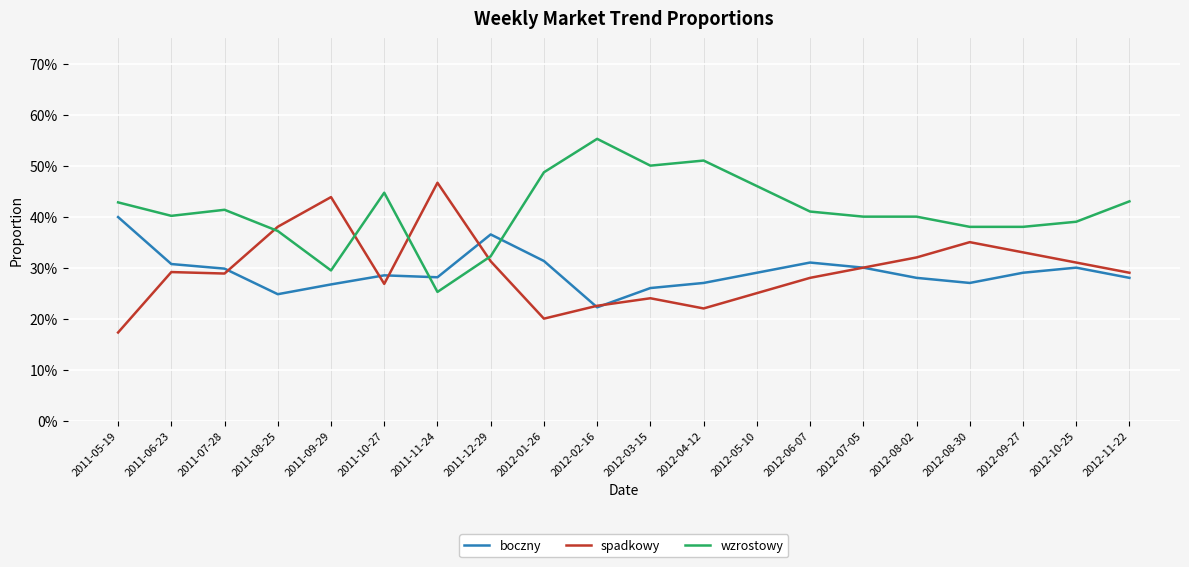

Reading left to right, extract all data points from this chart.

boczny: 2011-05-19=0.4	2011-06-23=0.3	2011-07-28=0.3	2011-08-25=0.2	2011-09-29=0.3	2011-10-27=0.3	2011-11-24=0.3	2011-12-29=0.4	2012-01-26=0.3	2012-02-16=0.2	2012-03-15=0.3	2012-04-12=0.3	2012-05-10=0.3	2012-06-07=0.3	2012-07-05=0.3	2012-08-02=0.3	2012-08-30=0.3	2012-09-27=0.3	2012-10-25=0.3	2012-11-22=0.3
spadkowy: 2011-05-19=0.2	2011-06-23=0.3	2011-07-28=0.3	2011-08-25=0.4	2011-09-29=0.4	2011-10-27=0.3	2011-11-24=0.5	2011-12-29=0.3	2012-01-26=0.2	2012-02-16=0.2	2012-03-15=0.2	2012-04-12=0.2	2012-05-10=0.2	2012-06-07=0.3	2012-07-05=0.3	2012-08-02=0.3	2012-08-30=0.3	2012-09-27=0.3	2012-10-25=0.3	2012-11-22=0.3
wzrostowy: 2011-05-19=0.4	2011-06-23=0.4	2011-07-28=0.4	2011-08-25=0.4	2011-09-29=0.3	2011-10-27=0.4	2011-11-24=0.3	2011-12-29=0.3	2012-01-26=0.5	2012-02-16=0.6	2012-03-15=0.5	2012-04-12=0.5	2012-05-10=0.5	2012-06-07=0.4	2012-07-05=0.4	2012-08-02=0.4	2012-08-30=0.4	2012-09-27=0.4	2012-10-25=0.4	2012-11-22=0.4